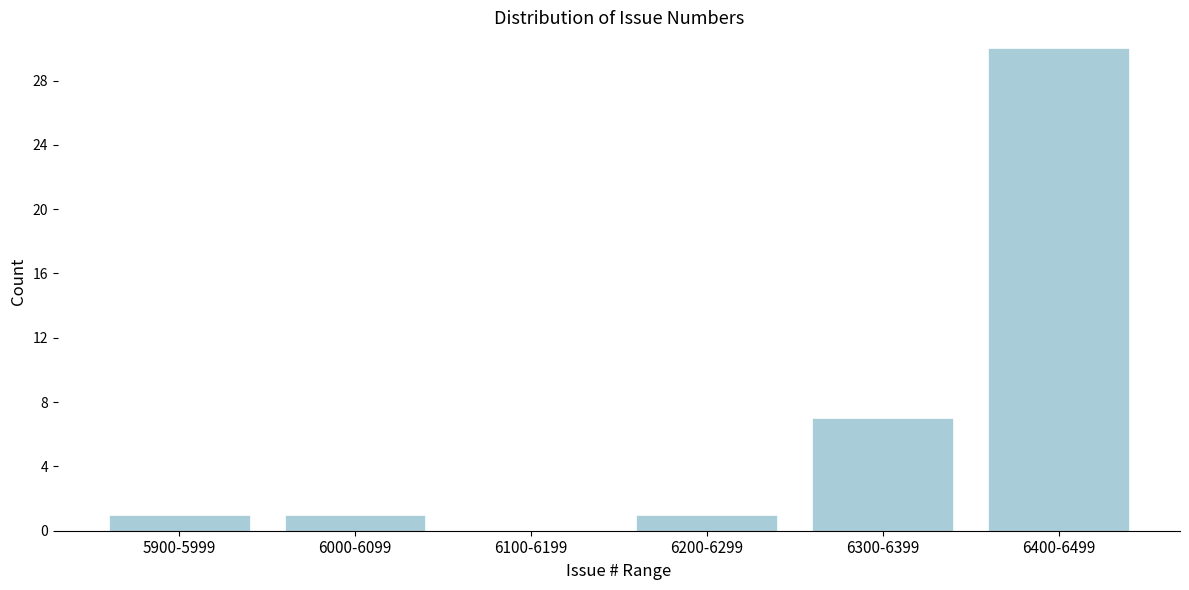

Reading left to right, transcribe all the data shown in this chart.

5900-5999=1	6000-6099=1	6100-6199=0	6200-6299=1	6300-6399=7	6400-6499=30